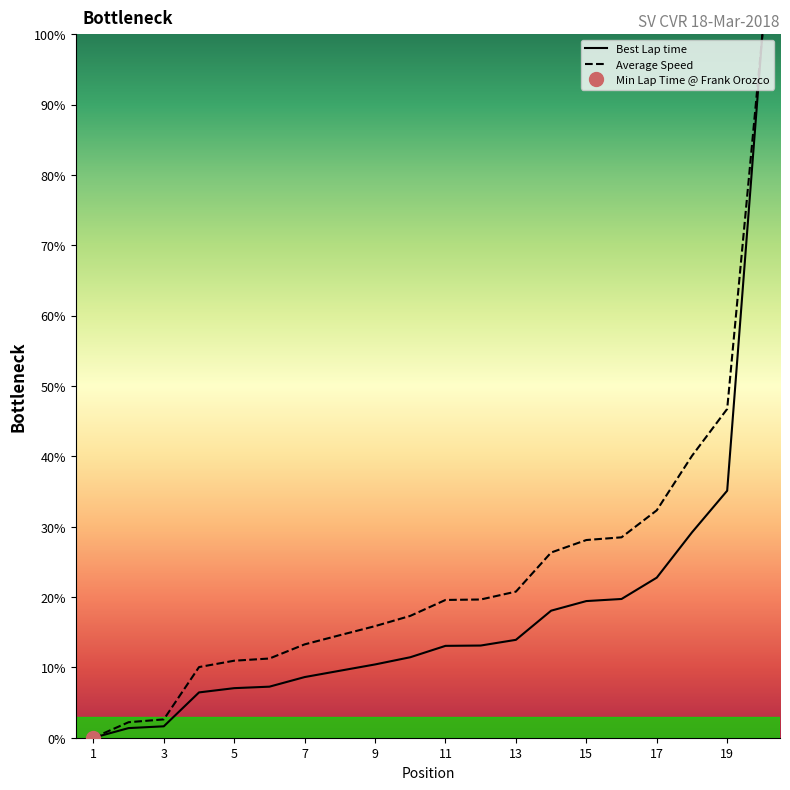

Which series has the largest range (max minus min)?

Best Lap time